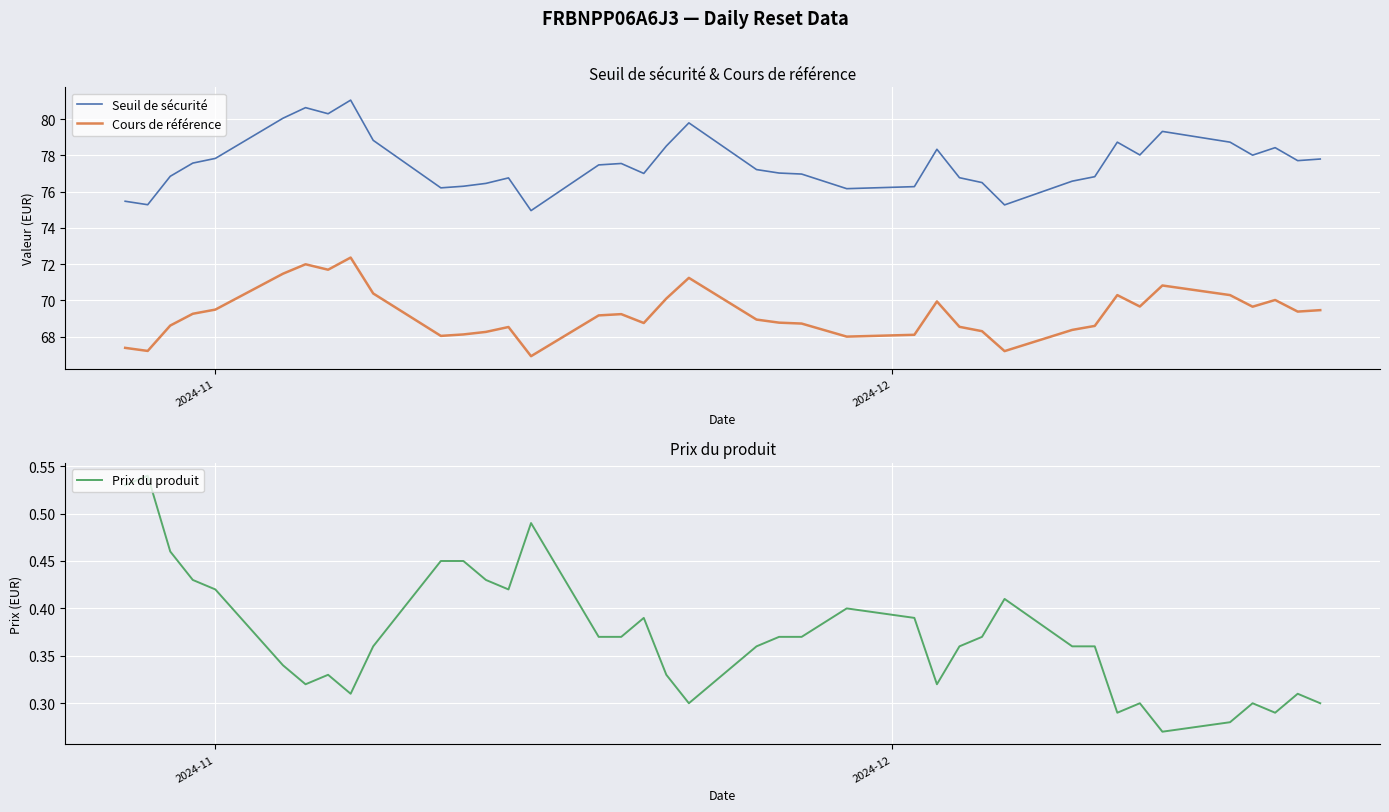

What is the value of the Prix du produit point at the 26th from the left?

0.3